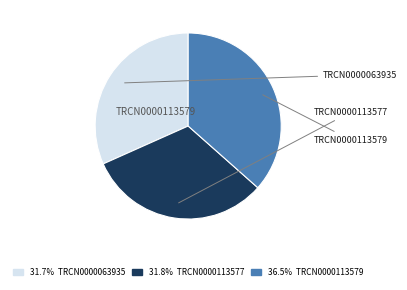

Is there any slice that represents more than half of the pie?

No